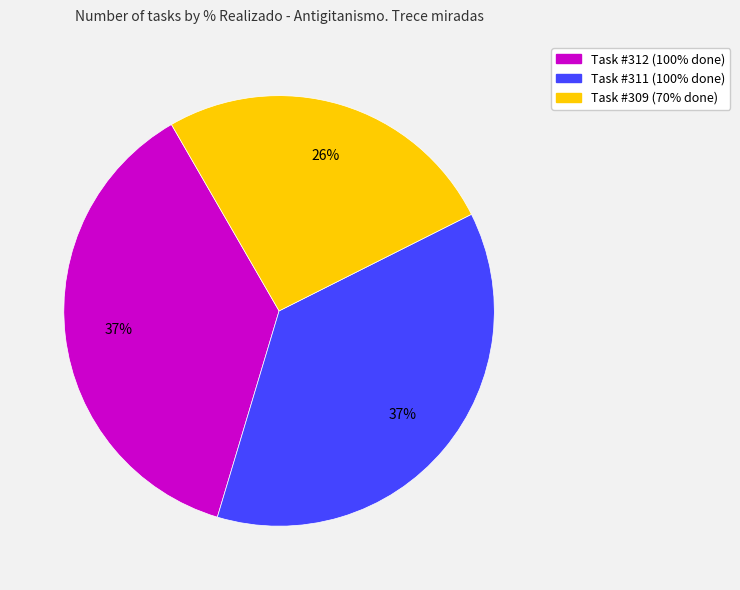

Is there any slice that represents more than half of the pie?

No